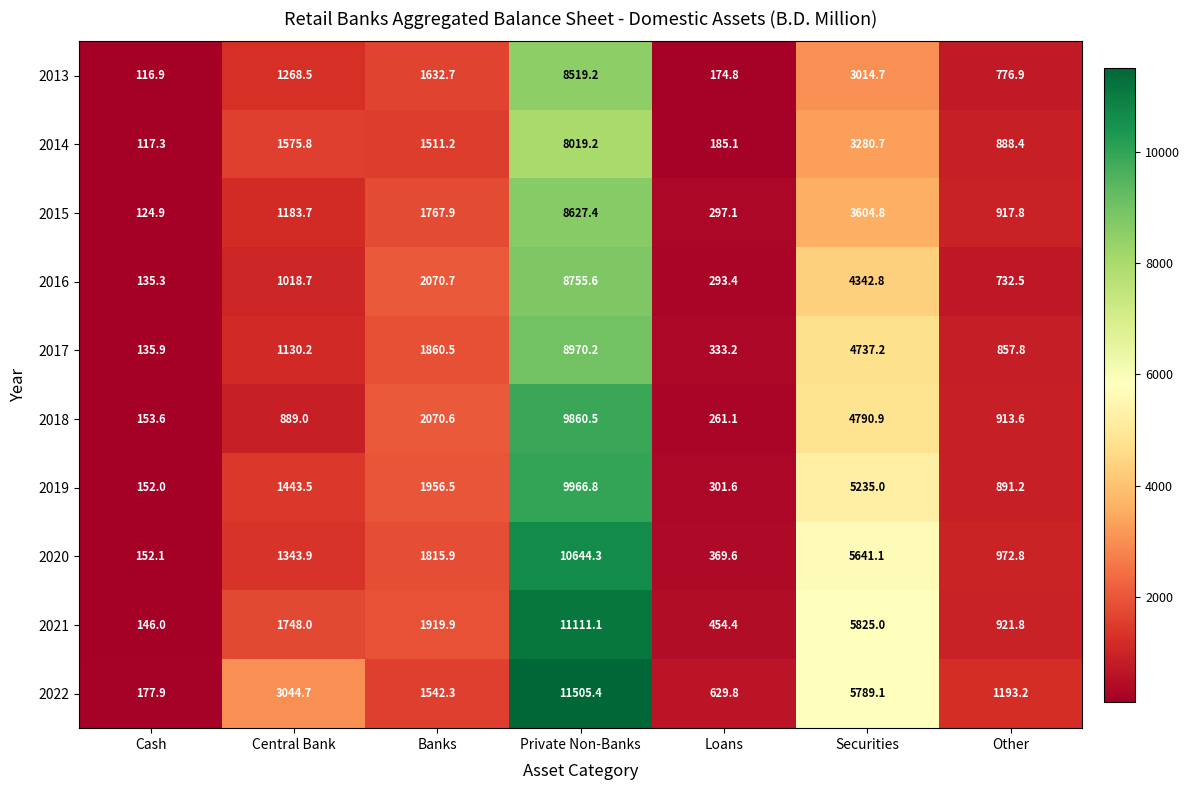

How many data points in 2018 are less than 913?

3